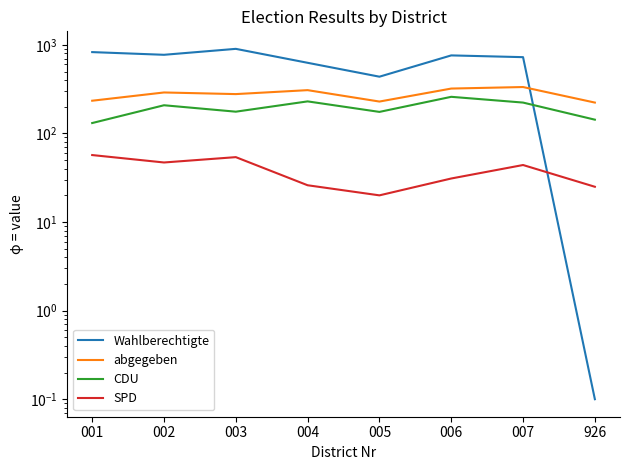

Which series has the largest total across all categories?

Wahlberechtigte